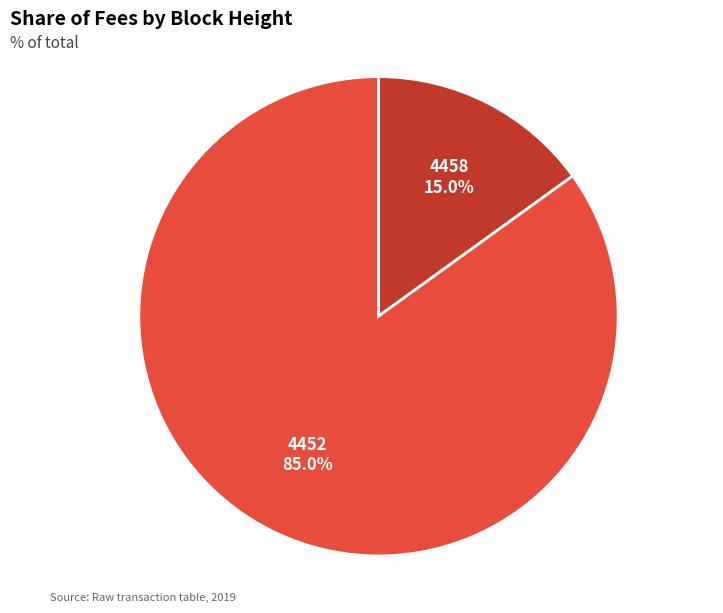

To the nearest percent, what is the combined percentage of 4452 and 4458?

100%